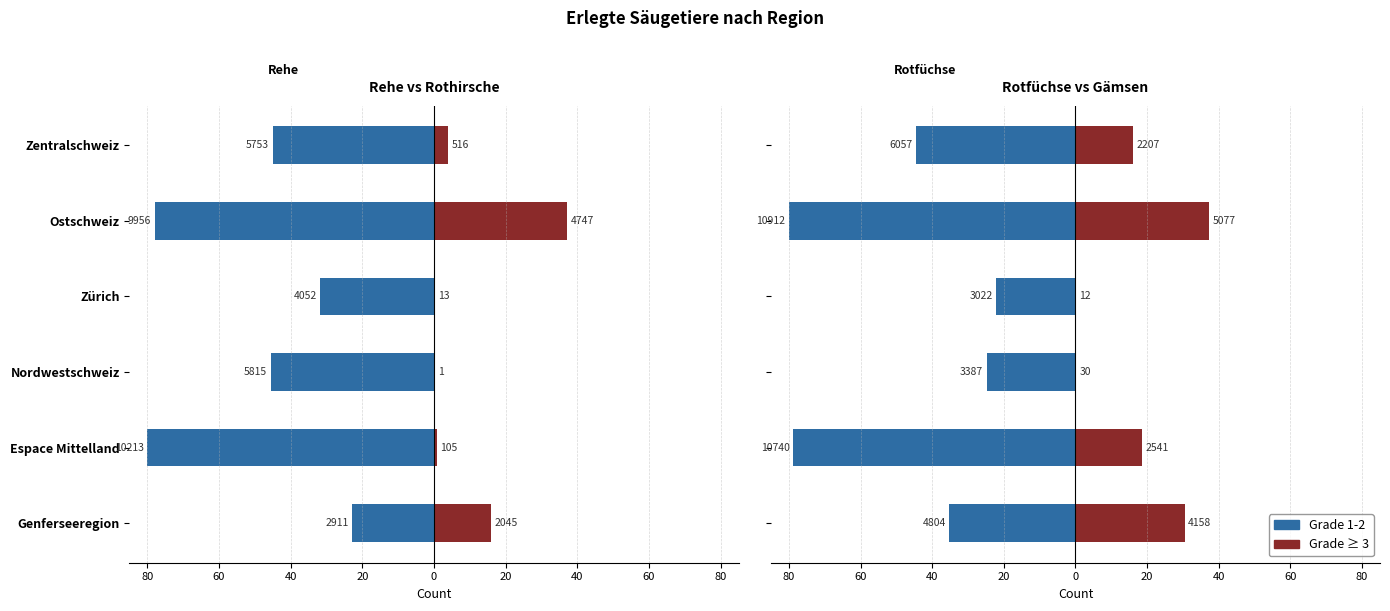

Is it true that Grade 1-2 equals -44.4 at Zentralschweiz?

True